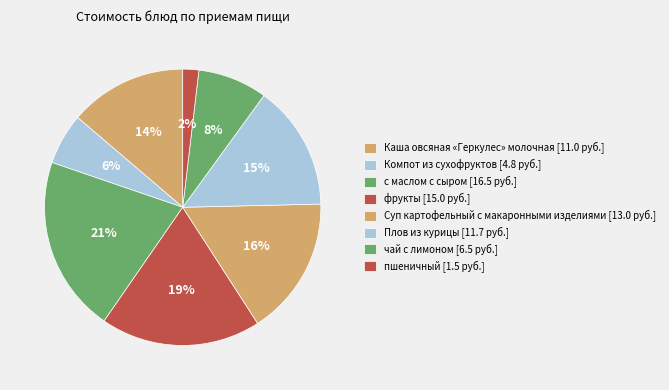

To the nearest percent, what percentage of the pie is Плов из курицы?

15%